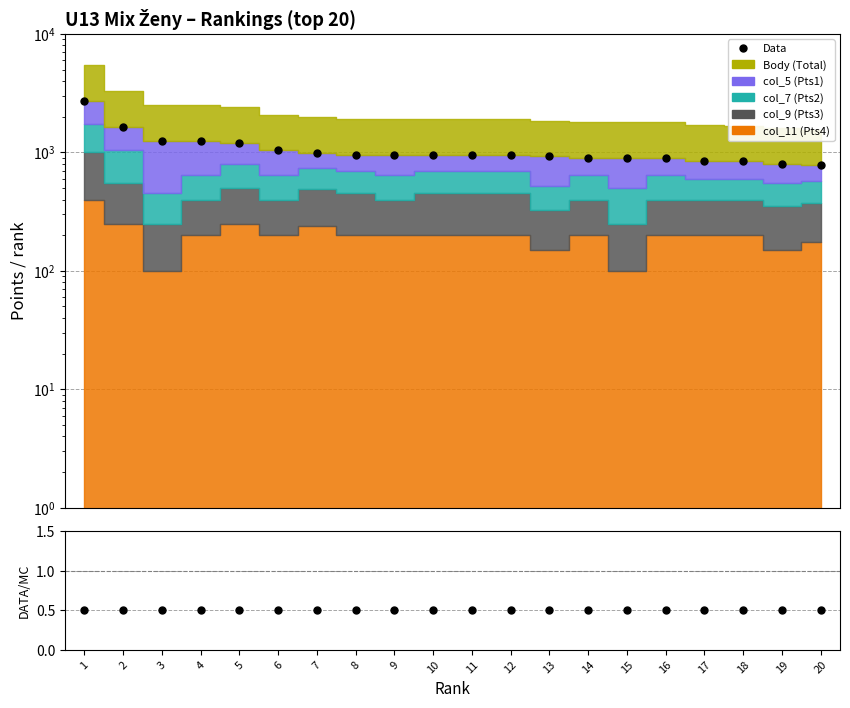

How many lines are shown in the chart?

1